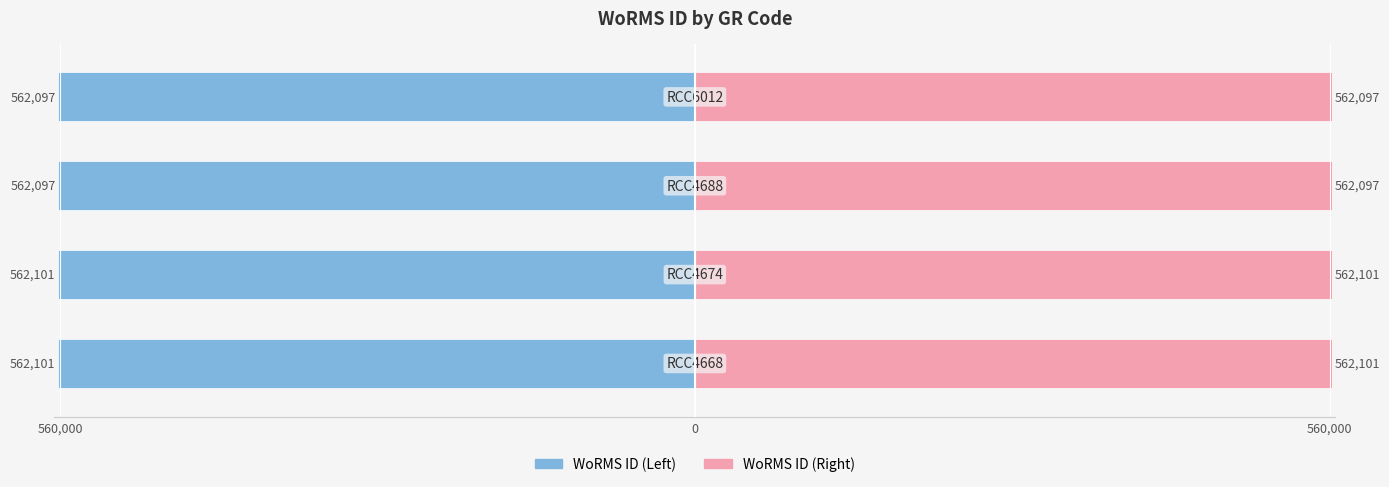

Which series has the largest total across all categories?

WoRMS ID (Right)